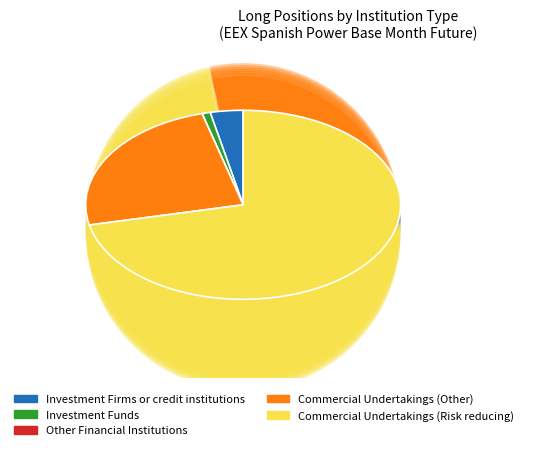

To the nearest percent, what percentage of the pie is Commercial Undertakings (Risk reducing)?

72%